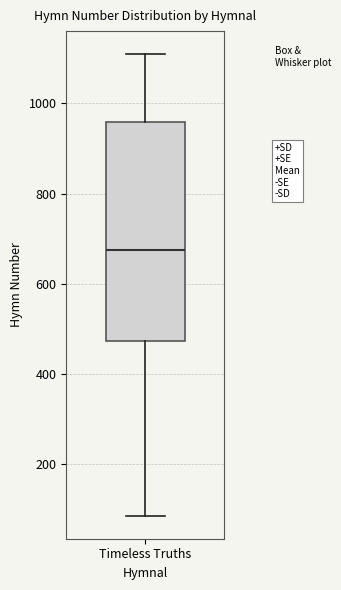

Where is the upper edge of the box for Timeless Truths on the y-axis? The values are not printed on the chart, so give them approximately, as read against the axis.

960